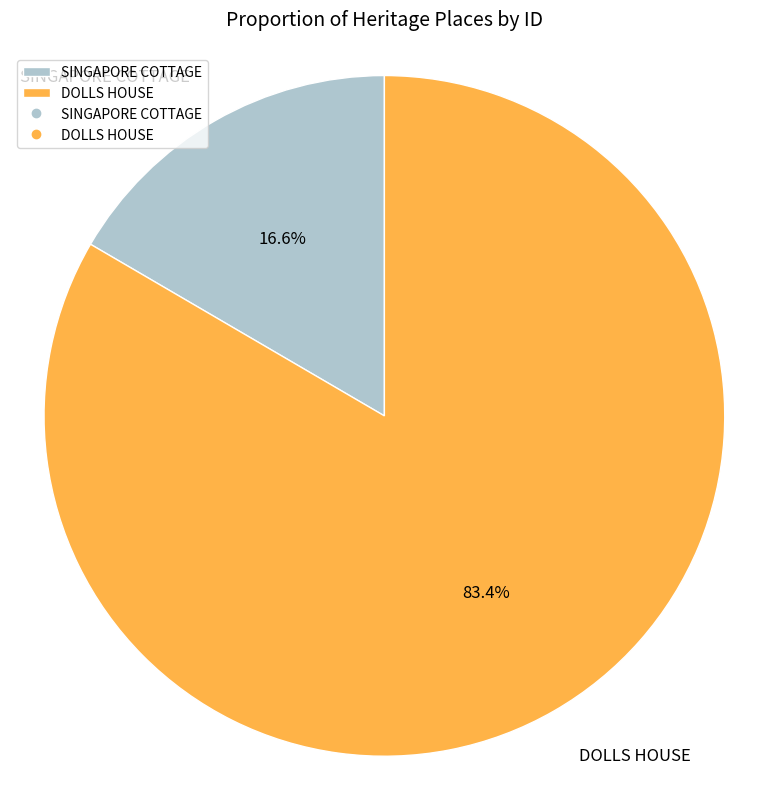

To the nearest percent, what is the average slice percentage?

50%